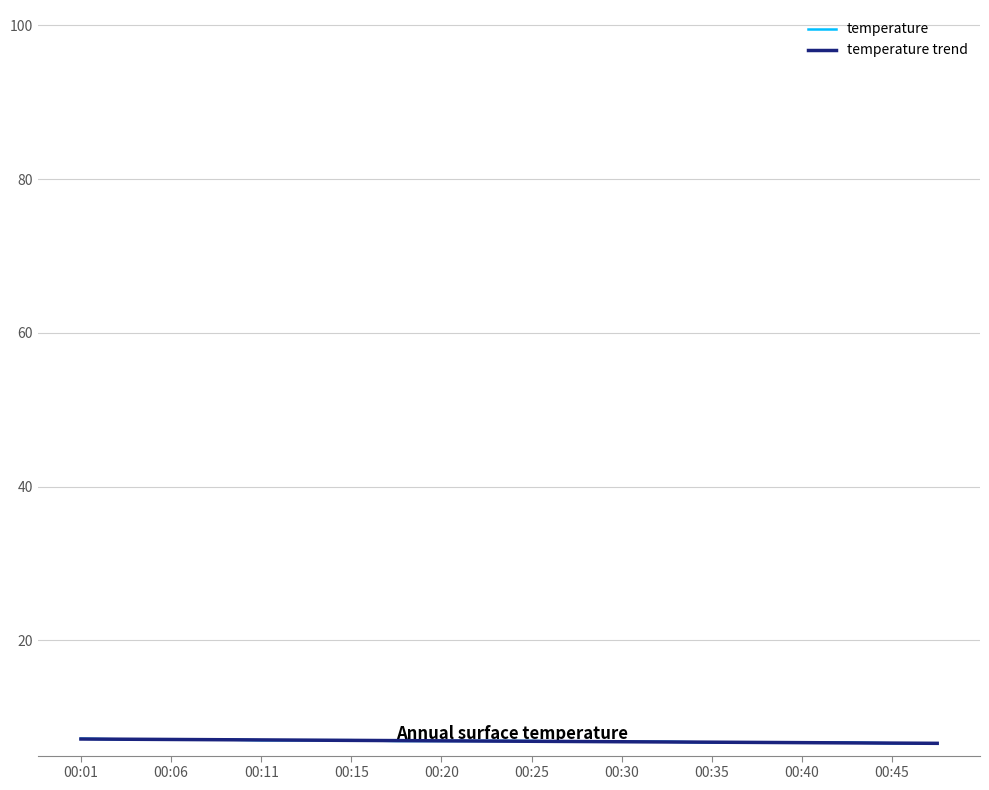

What is the difference between the maximum and second lowest values in the temperature trend series?

0.5